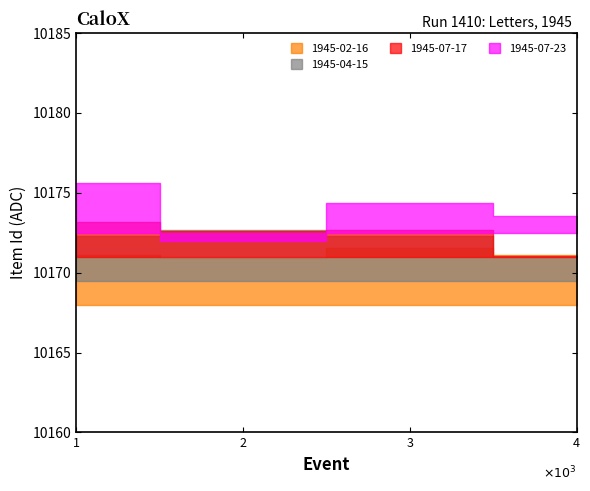

How many data points are above 10173?

1